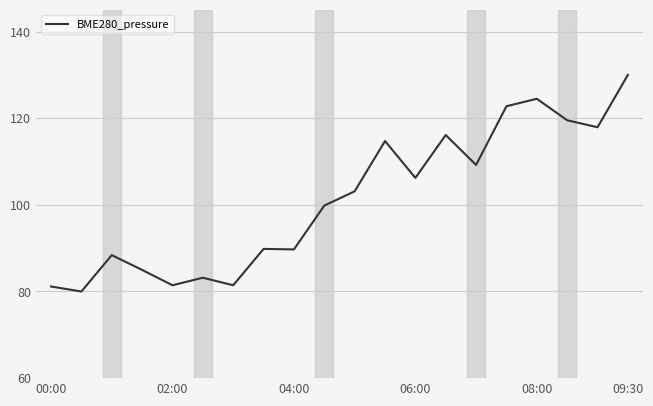

How many lines are shown in the chart?

1